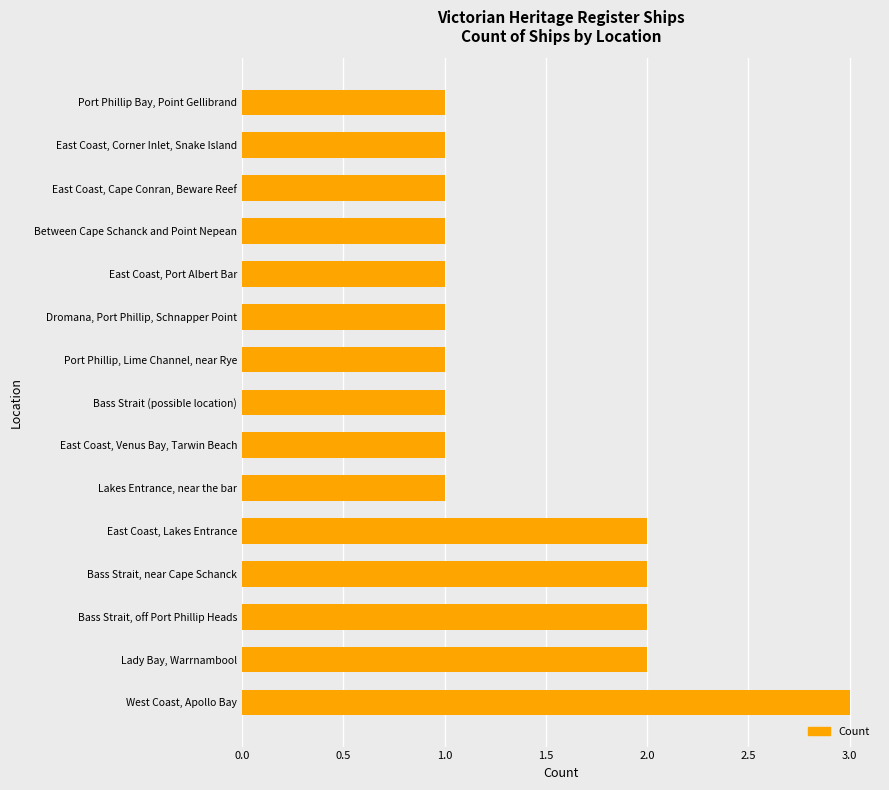

Count the number of categories in the chart.

15